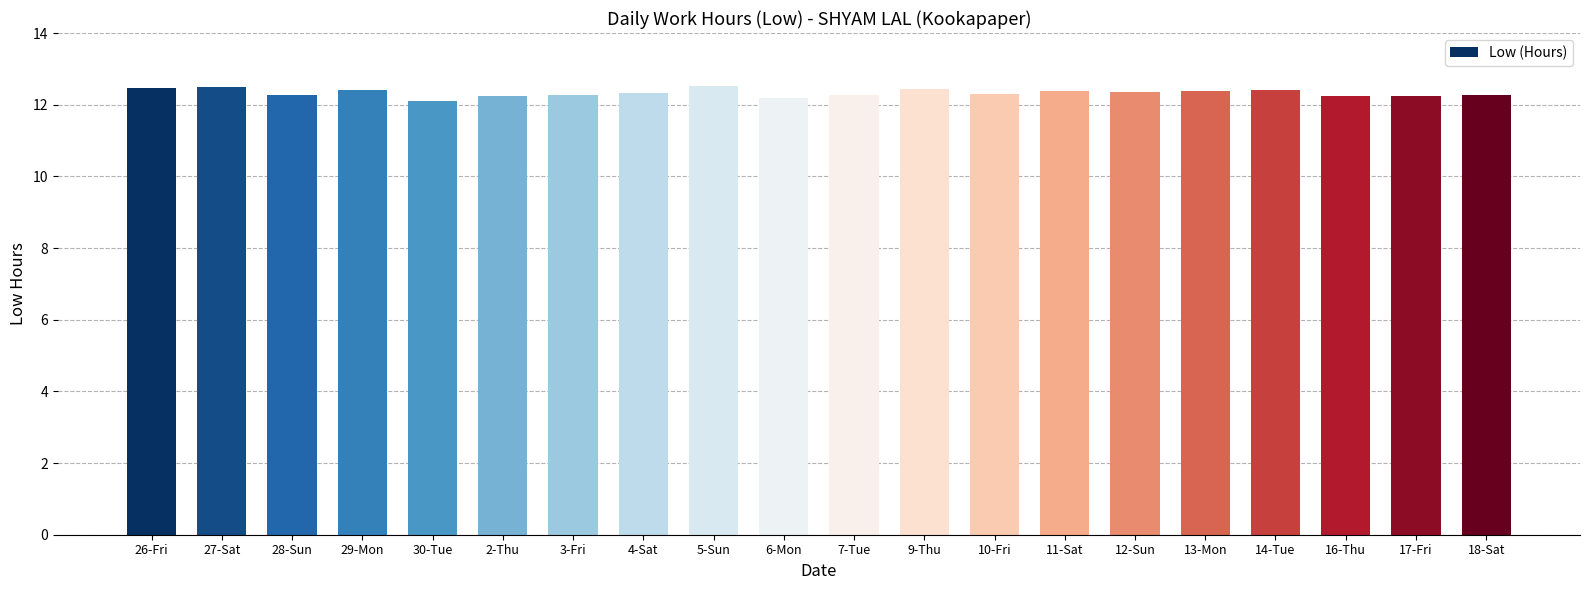

How many bars are there in total?

20